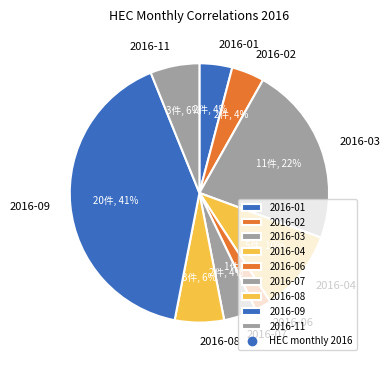

Which category has the smallest portion of the pie?

2016-06